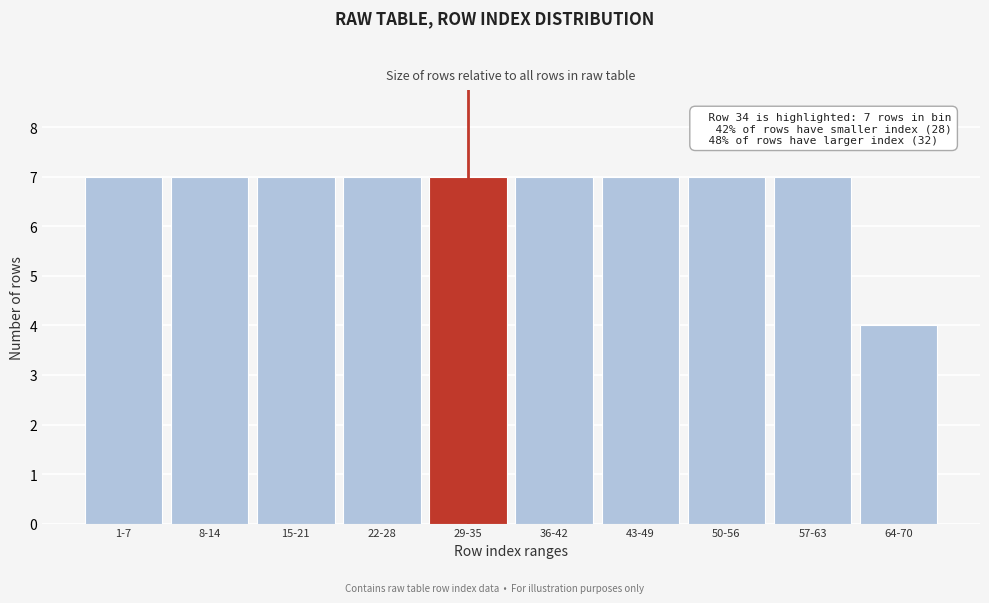

Reading left to right, transcribe all the data shown in this chart.

1-7=7	8-14=7	15-21=7	22-28=7	29-35=7	36-42=7	43-49=7	50-56=7	57-63=7	64-70=4